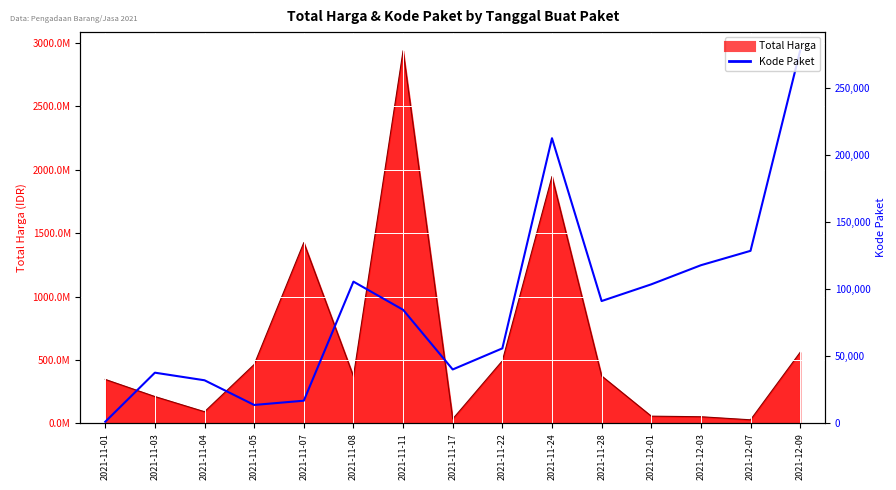

Rank the categories by value from highest to lowest.

2021-12-09, 2021-11-24, 2021-12-07, 2021-12-03, 2021-11-08, 2021-12-01, 2021-11-28, 2021-11-11, 2021-11-22, 2021-11-17, 2021-11-03, 2021-11-04, 2021-11-07, 2021-11-05, 2021-11-01